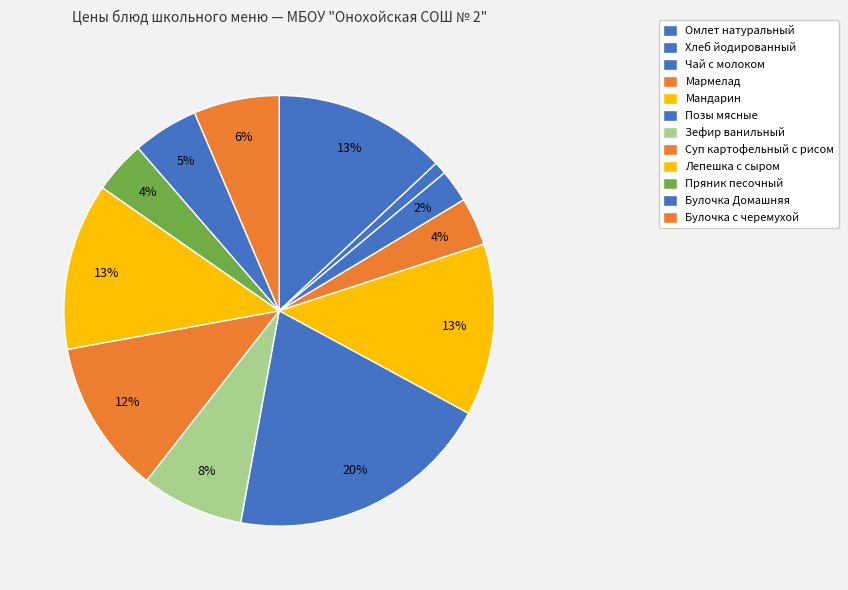

What is the largest slice in the pie chart?

Позы мясные